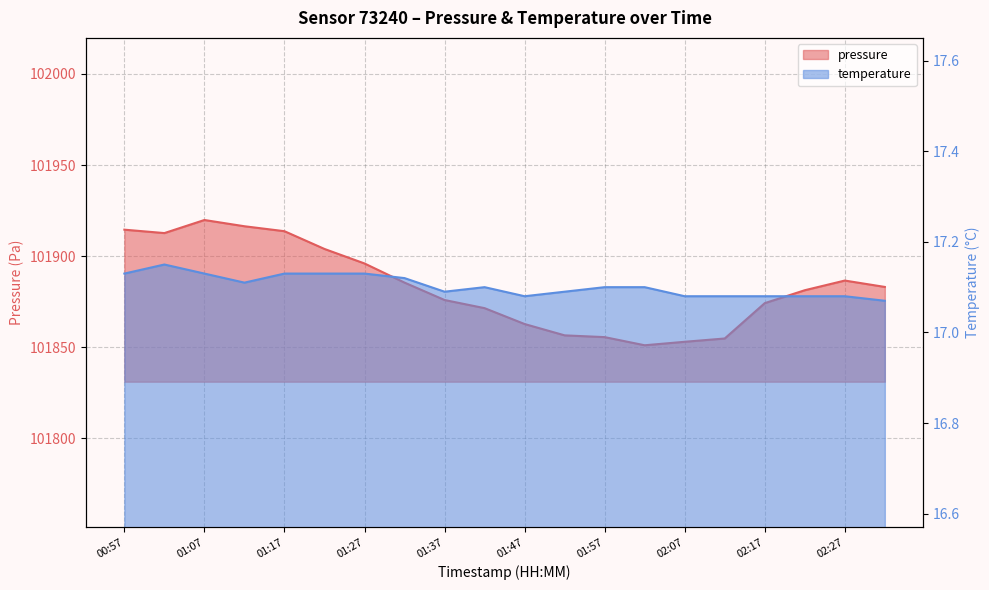

Reading left to right, extract all data points from this chart.

pressure: 101914.5	101912.6	101919.8	101916.4	101913.7	101903.9	101895.9	101885.4	101875.9	101871.4	101862.7	101856.5	101855.5	101851.0	101852.9	101854.8	101874.2	101881.2	101886.6	101883.1
temperature: 17.1	17.1	17.1	17.1	17.1	17.1	17.1	17.1	17.1	17.1	17.1	17.1	17.1	17.1	17.1	17.1	17.1	17.1	17.1	17.1